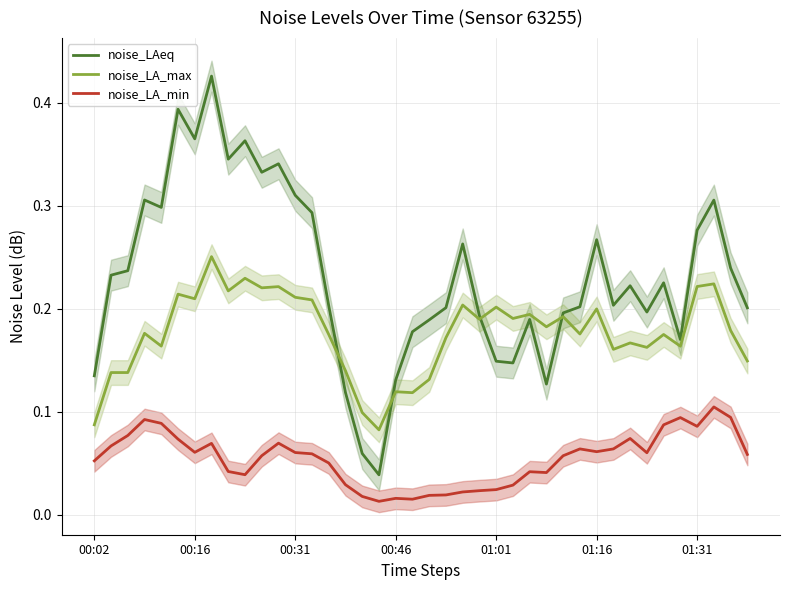

True or false: noise_LA_min has a value of 0.1 at 33.

False